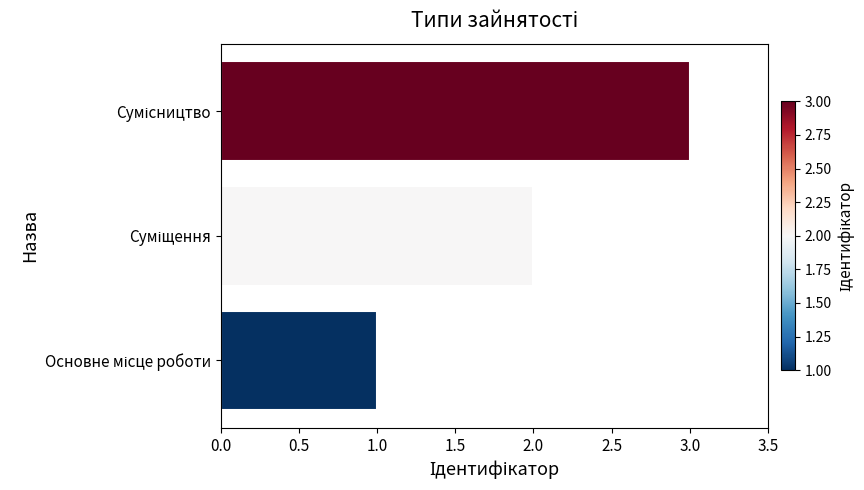

What is the sum of all values?

6